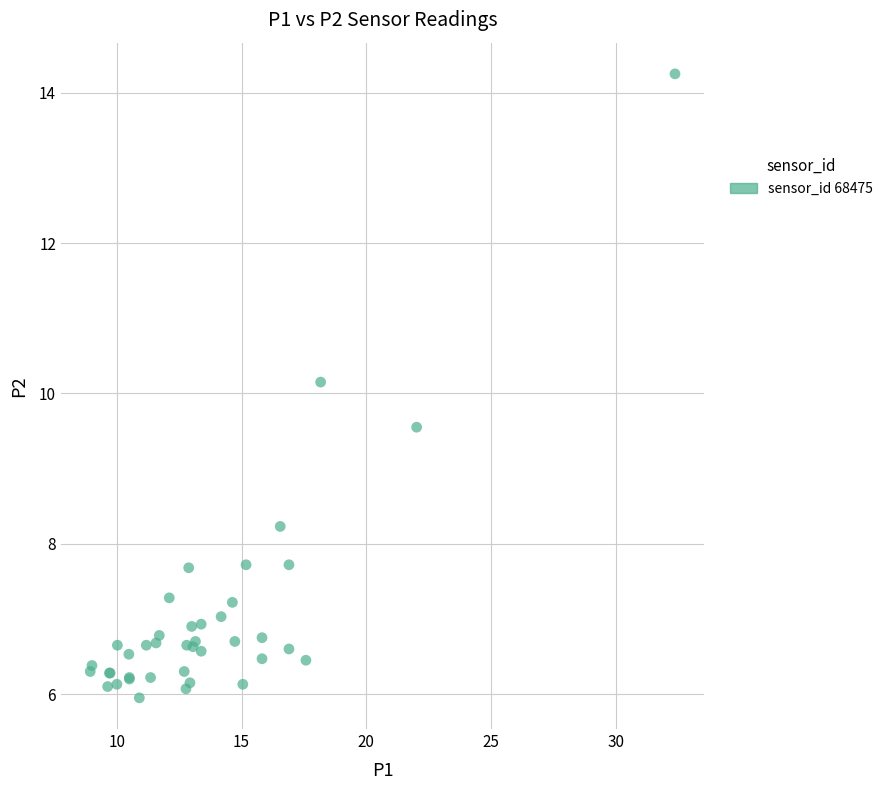

What Y value in the scatter plot is closest to 10?

10.2